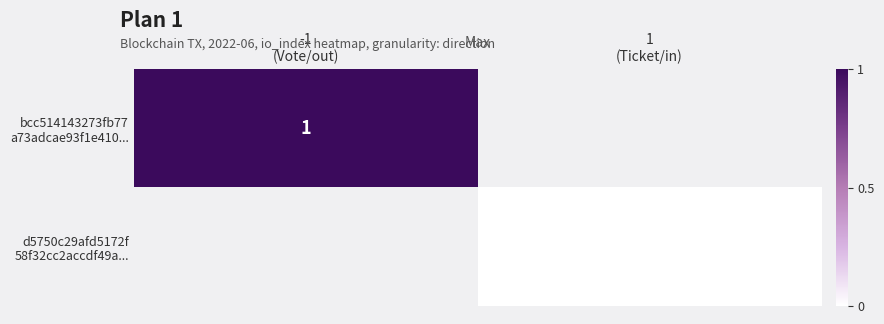

At -1 (Vote/out), list the series in order from largest to smallest.

bcc514143273fb77 a73adcae93f1e410..., d5750c29afd5172f 58f32cc2accdf49a...